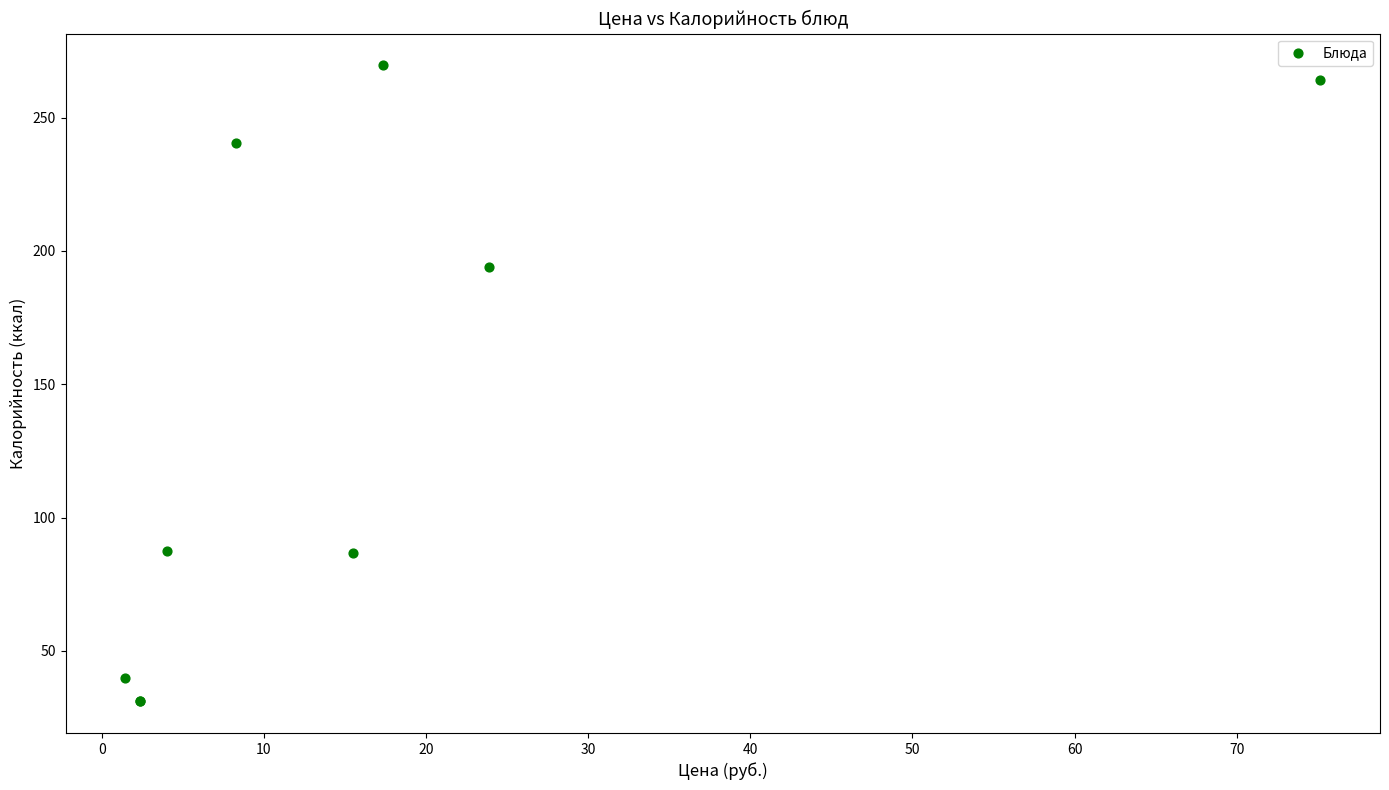

What Y value in the scatter plot is closest to 150?

194.0